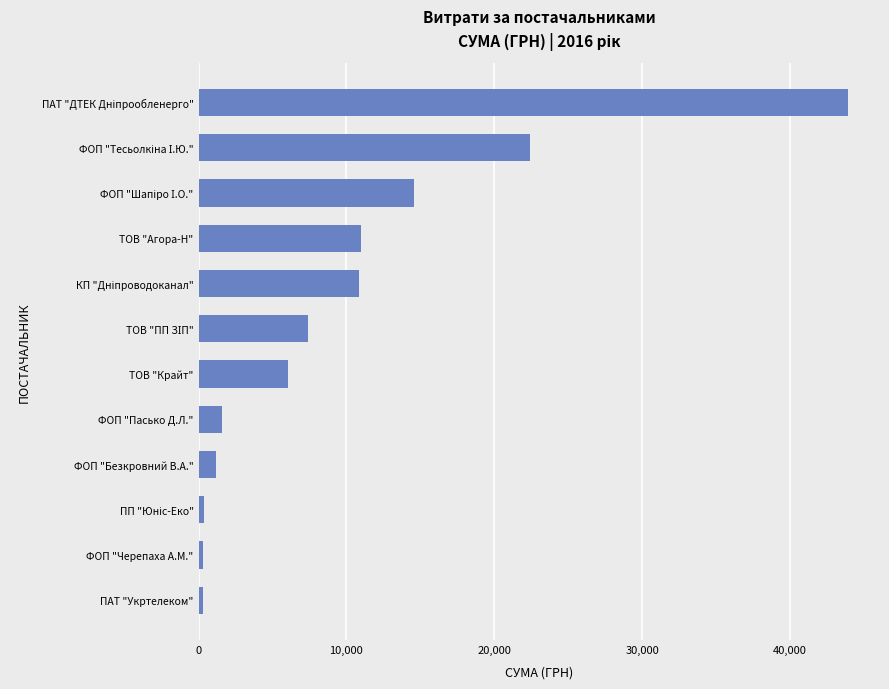

What is the value of the 9th bar from the top?

1154.0